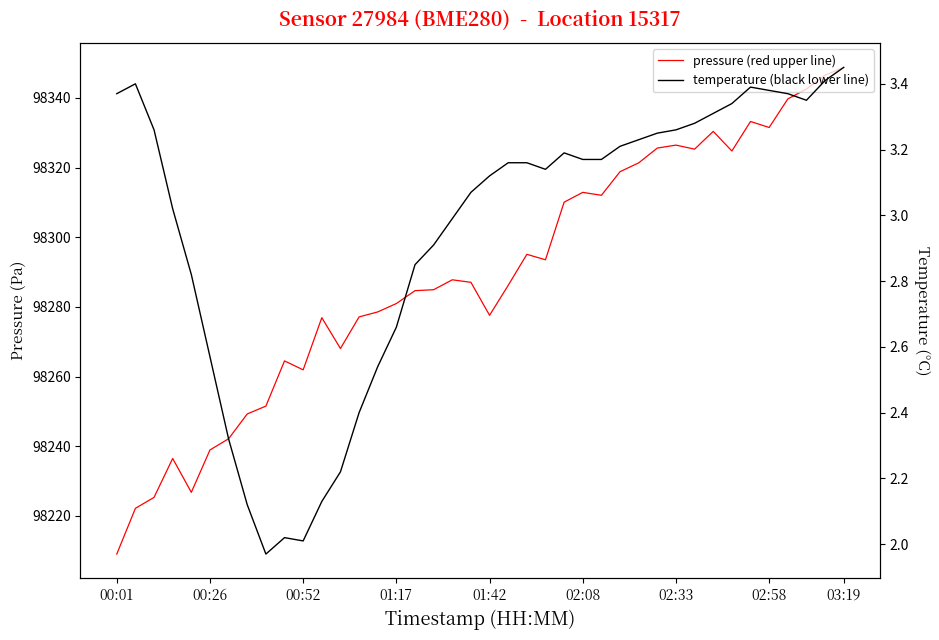

Which series has the largest total across all categories?

pressure